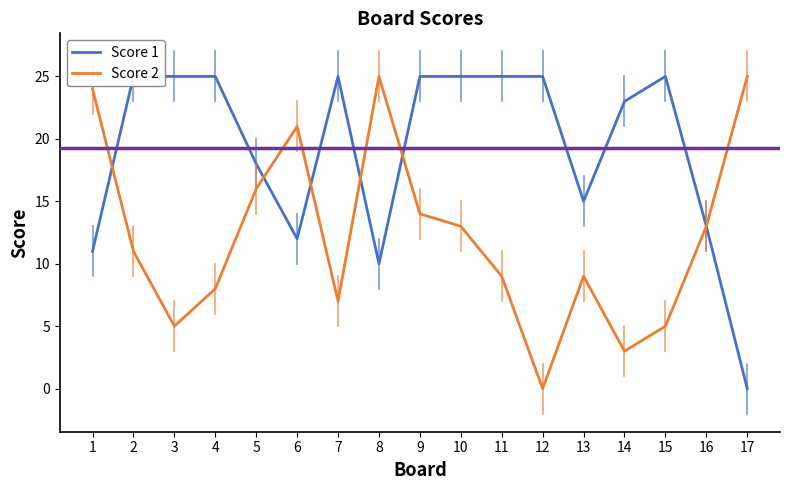

Reading left to right, list all the values displayed in this chart.

Score 1: 1=11	2=25	3=25	4=25	5=18	6=12	7=25	8=10	9=25	10=25	11=25	12=25	13=15	14=23	15=25	16=13	17=0
Score 2: 1=24	2=11	3=5	4=8	5=16	6=21	7=7	8=25	9=14	10=13	11=9	12=0	13=9	14=3	15=5	16=13	17=25